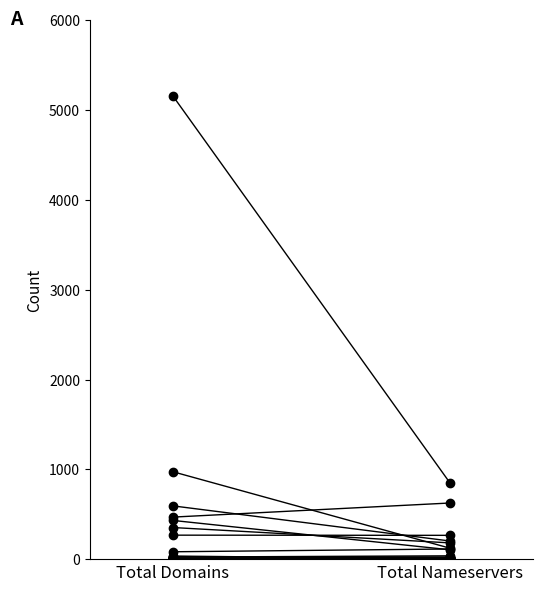

What is the sum of all total-domains values?

8480